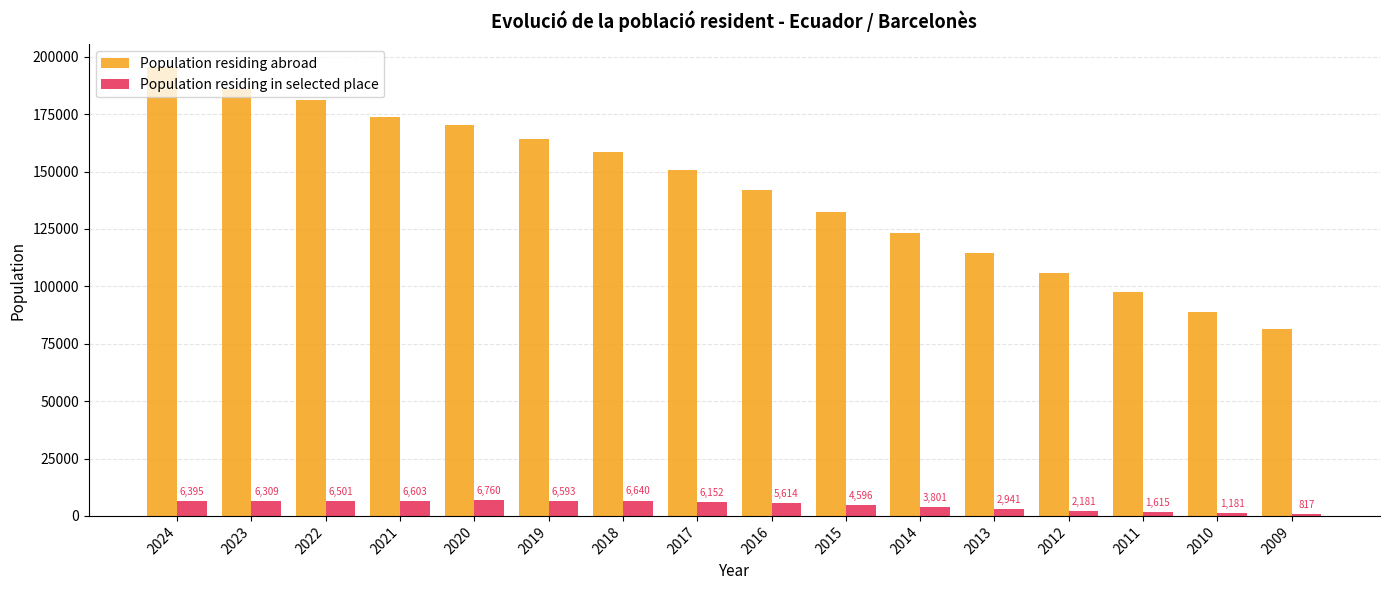

What is the difference between the second highest and minimum values in the Population residing in selected place series?

5823